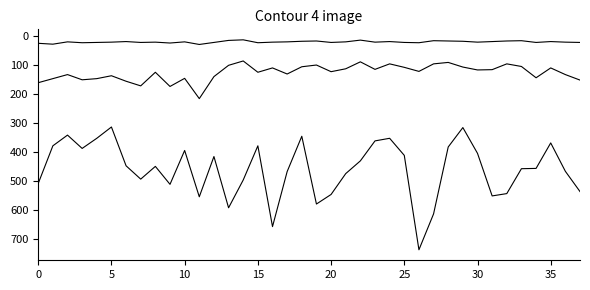

The Data zones series shows 32 at 36. True or false?

False